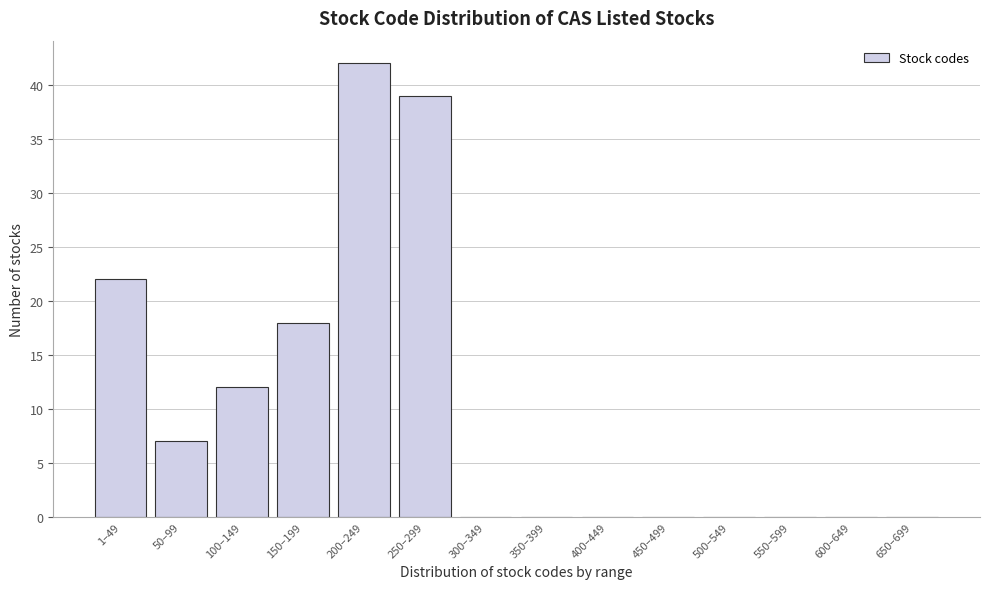

Reading right to left, what are all the values shown in this chart?

650–699=0	600–649=0	550–599=0	500–549=0	450–499=0	400–449=0	350–399=0	300–349=0	250–299=39	200–249=42	150–199=18	100–149=12	50–99=7	1–49=22